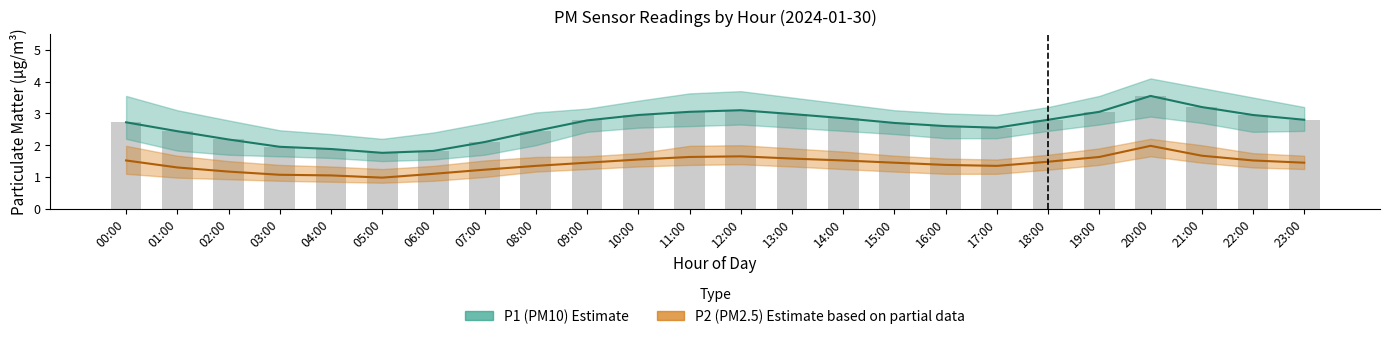

Between 09:00 and 14:00, which is larger?

14:00